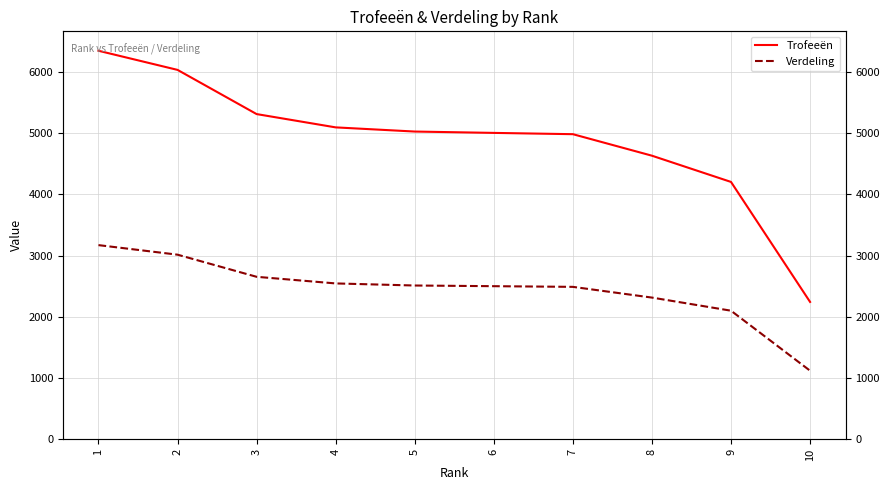

Which category has the highest value across all series?

1